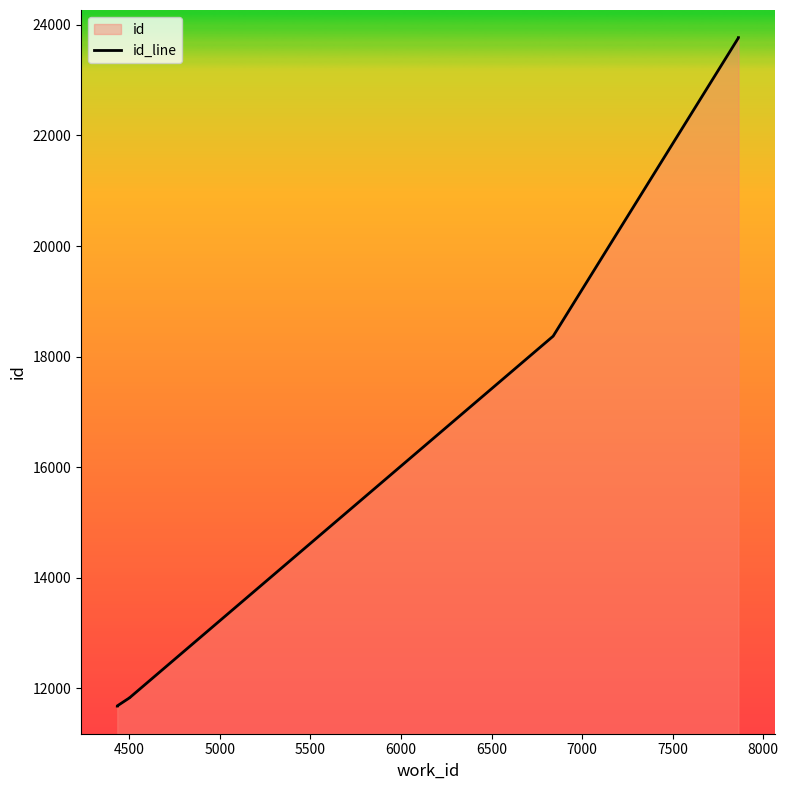

What is the ratio of the value at 6000 to the value at 8000?

0.5